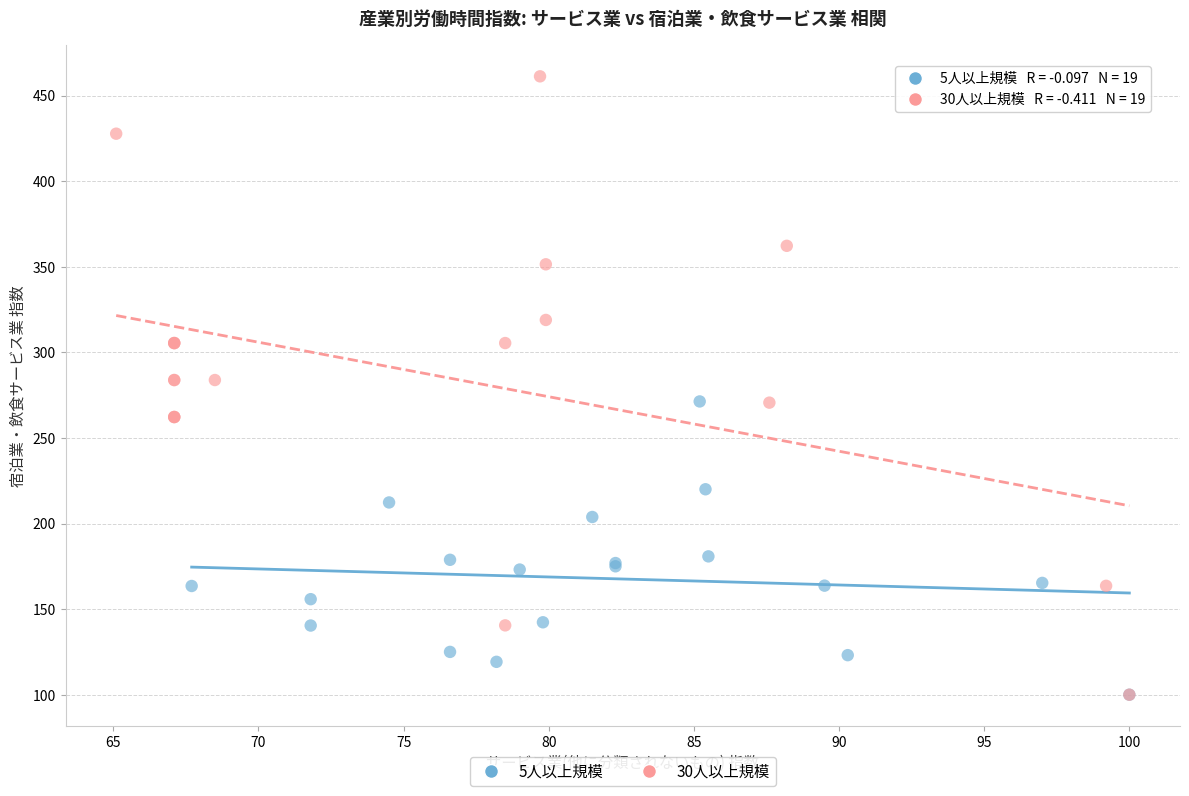

Which series reaches the maximum Y coordinate?

30人以上規模